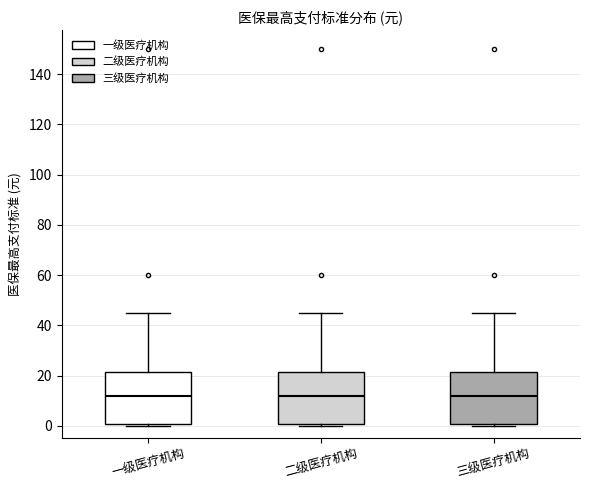

Reading left to right, read every box against the y-axis: the position of its median line, the range the box covers, and the ends of its whiskers. The values are not printed on the chart, so give them approximately, as read against the axis.

一级医疗机构: median 12, box 0 to 22, whiskers 0 to 46
二级医疗机构: median 12, box 0 to 22, whiskers 0 to 46
三级医疗机构: median 12, box 0 to 22, whiskers 0 to 46